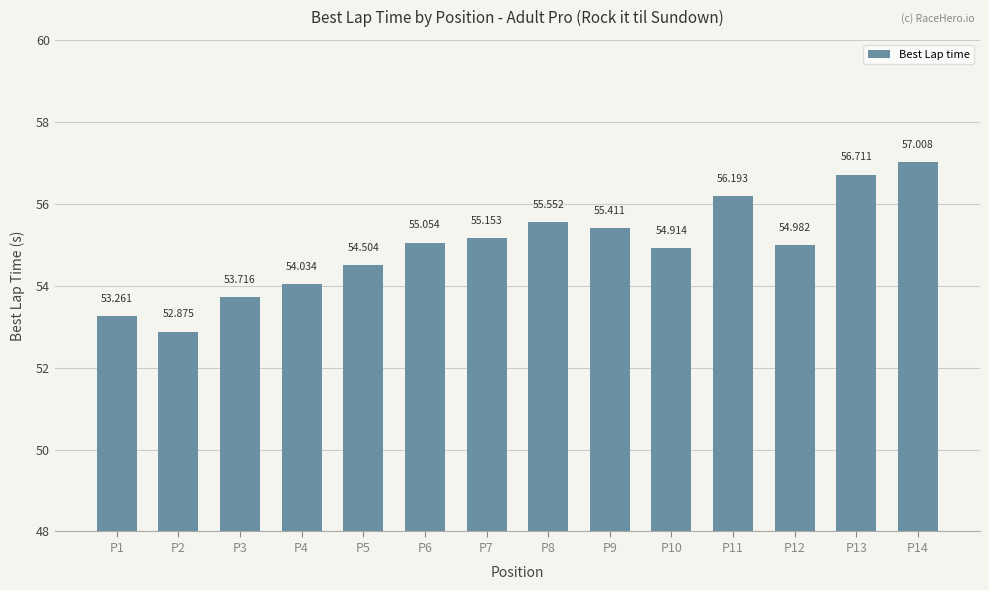

Where does the data first go above 55?

P6